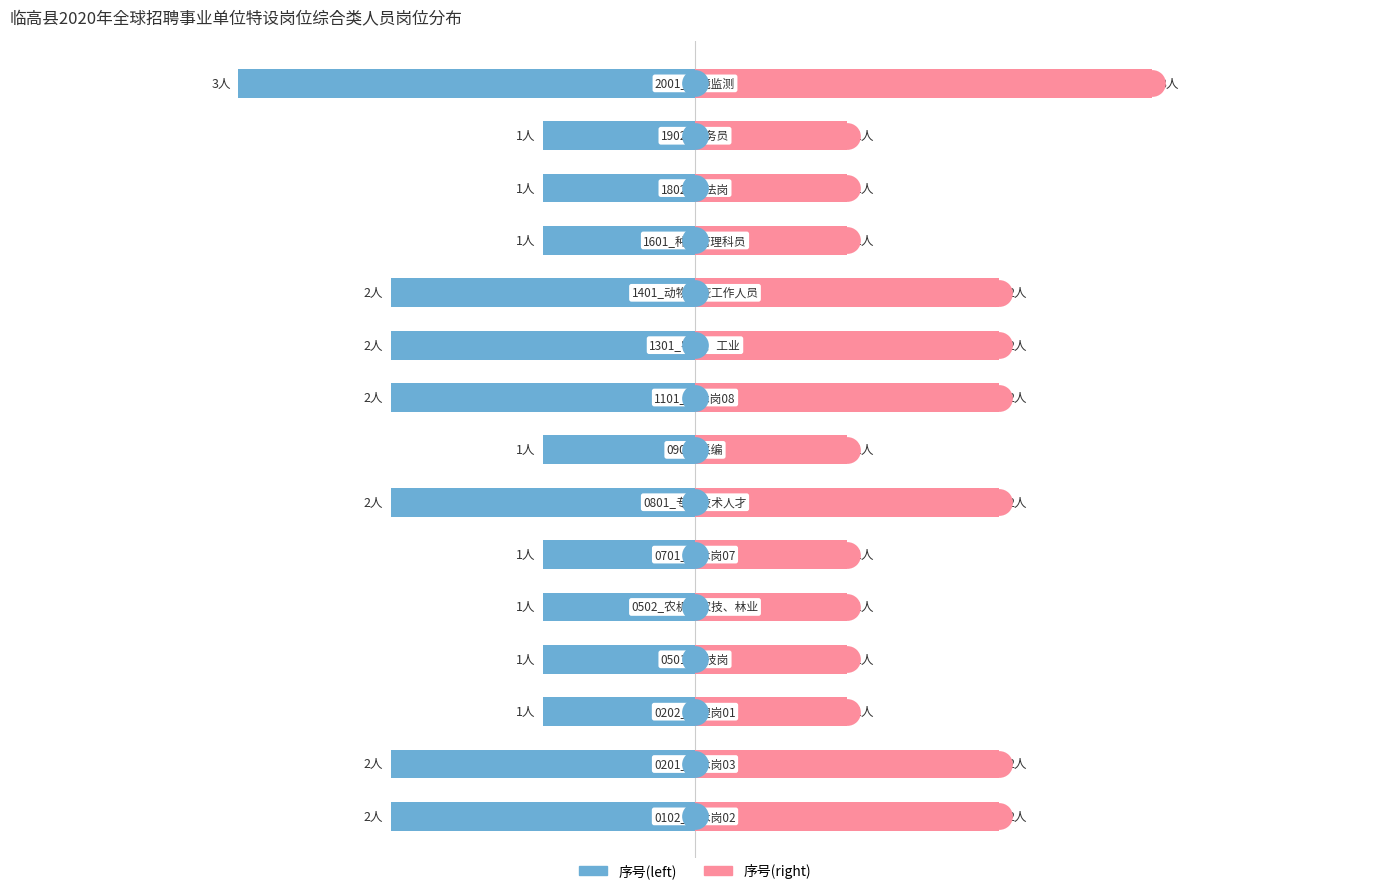

The 序号(right) series shows 1 at 4. True or false?

True